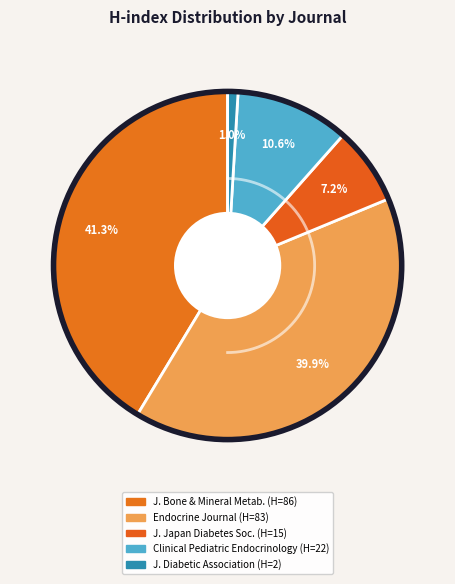

To the nearest percent, what is the difference between the Journal of Bone and Mineral Metabolism and Endocrine Journal slice percentages?

1%